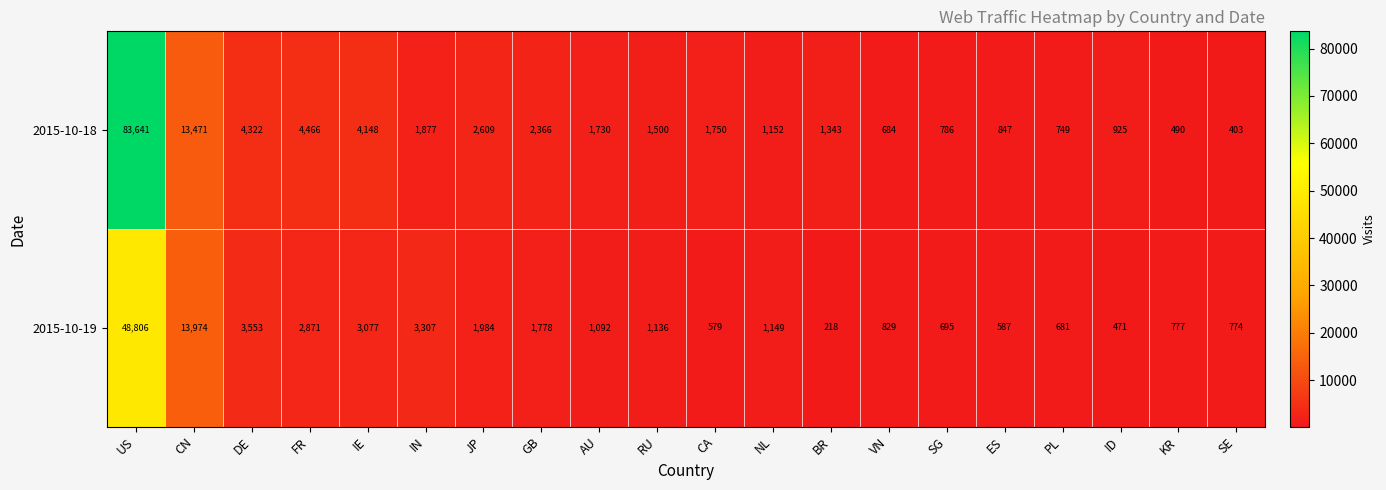

How many categories are shown in the chart?

20